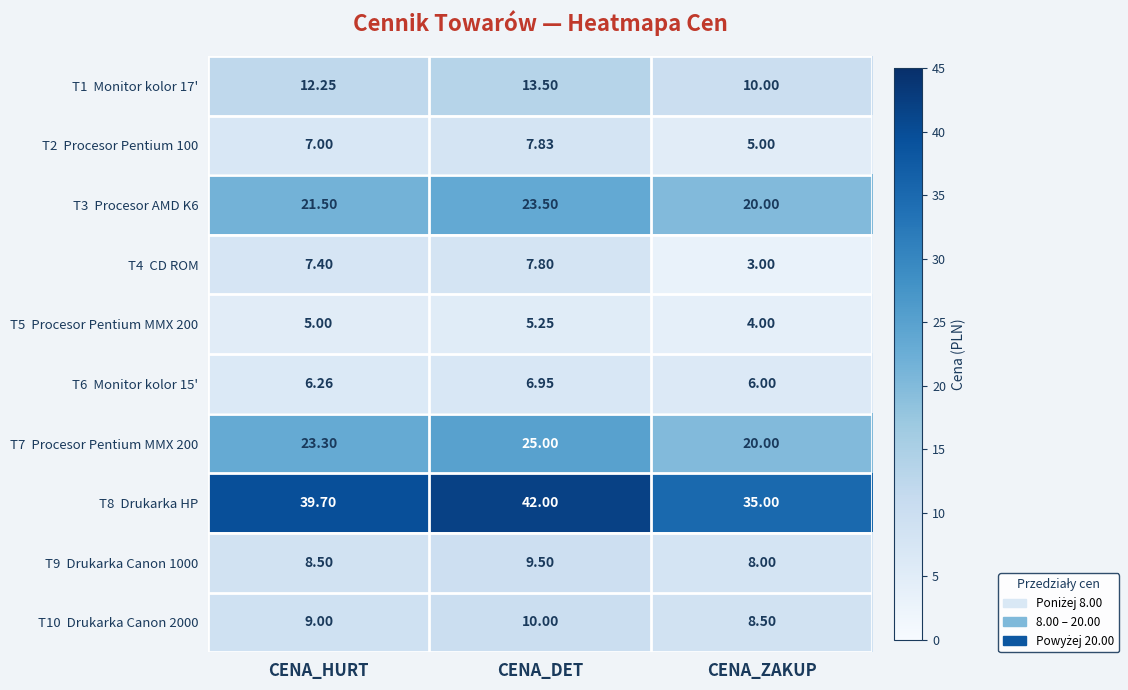

Which label corresponds to the largest value in the chart?

CENA_DET